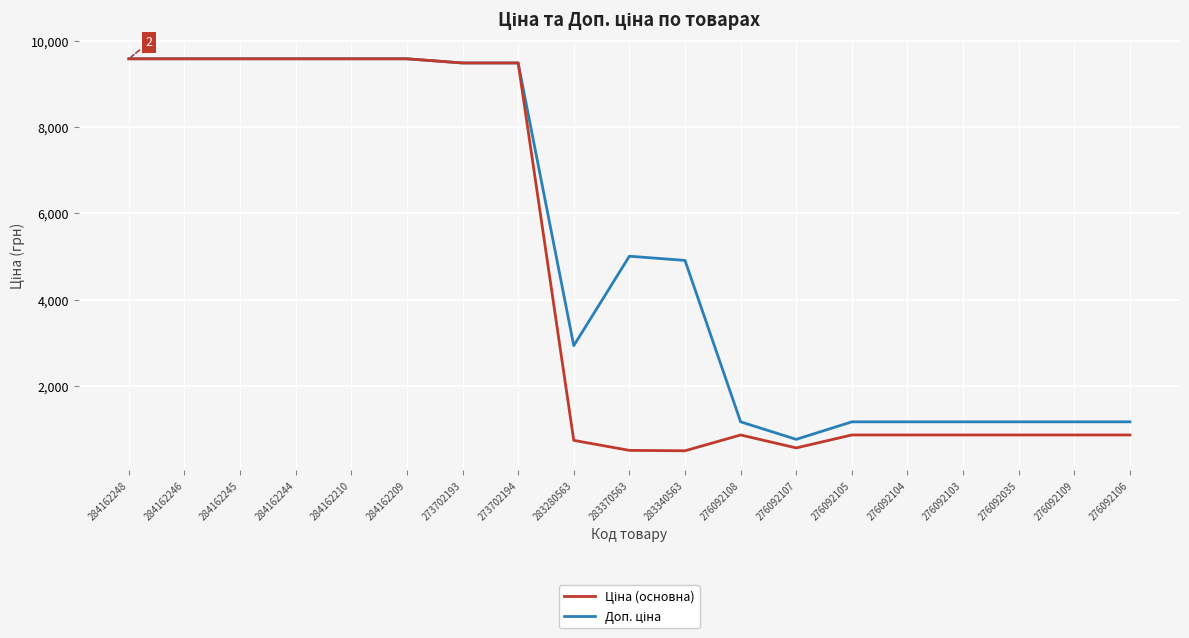

What is the spread (max minus min) of values at 276092104?

304.7